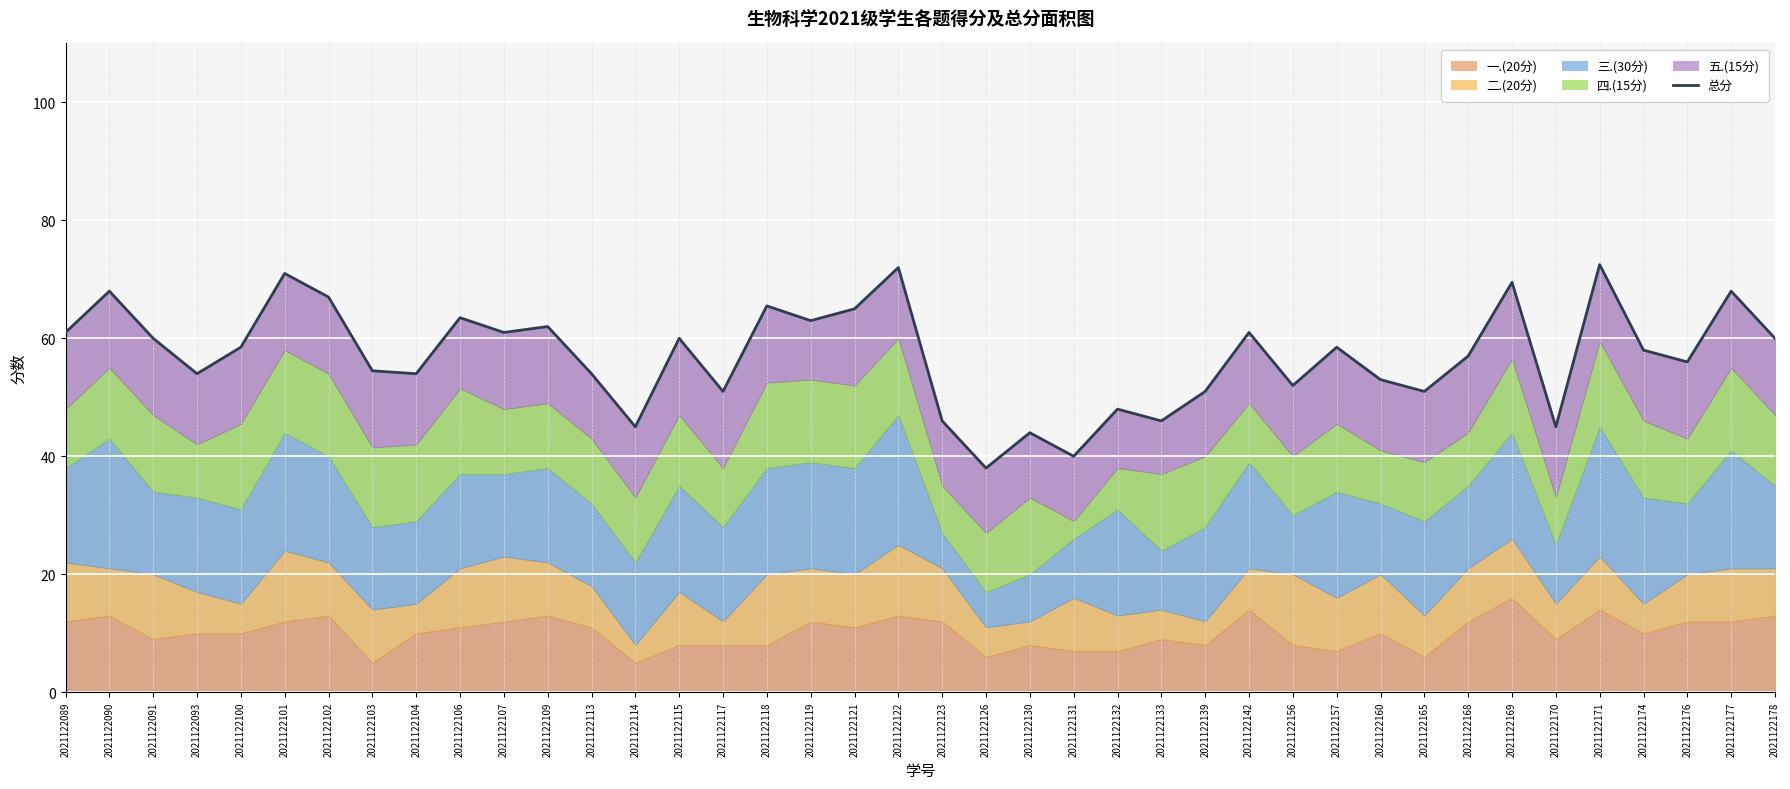

Which category has the highest value across all series?

2021122171